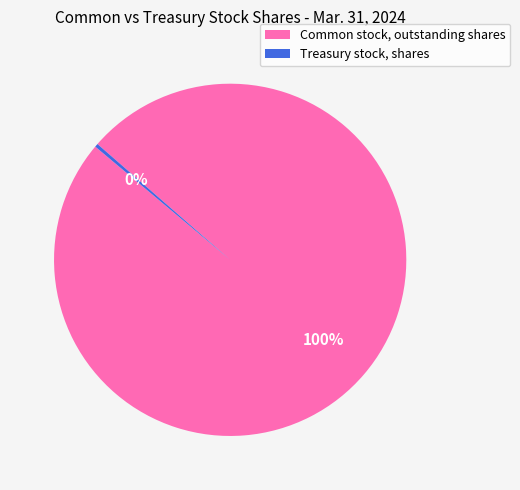

The Common stock, outstanding shares slice represents 100% of the pie. True or false?

True